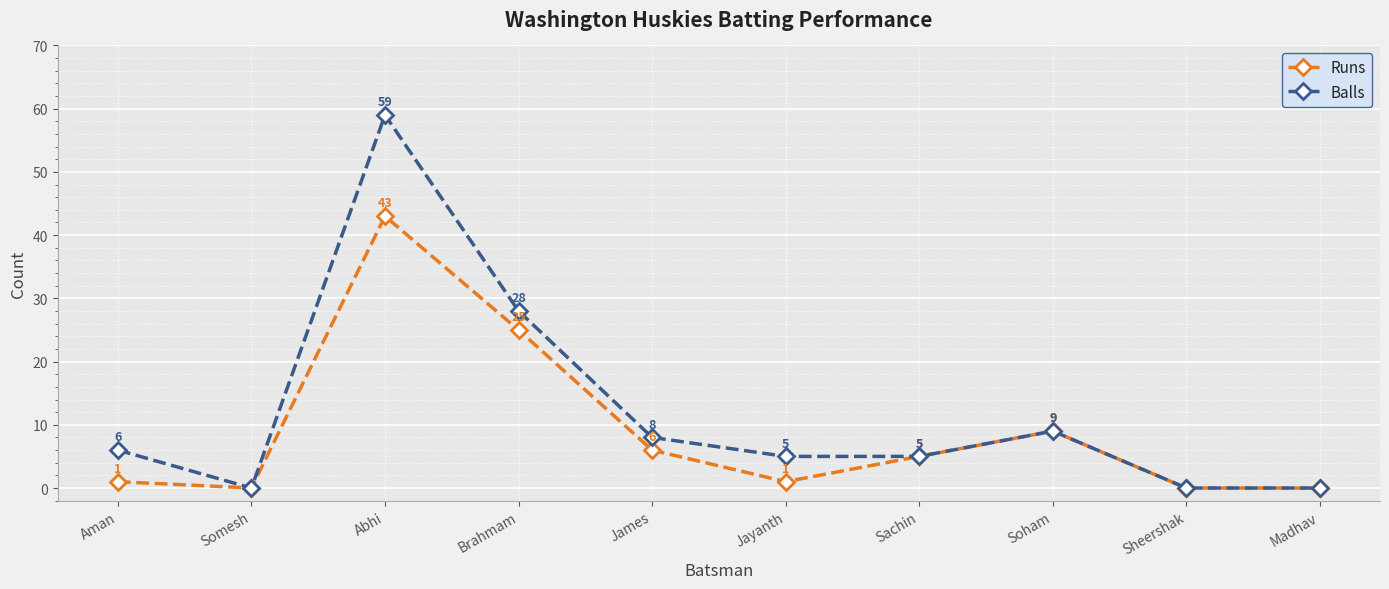

Rank the series at Brahmam from highest to lowest value.

Balls, Runs